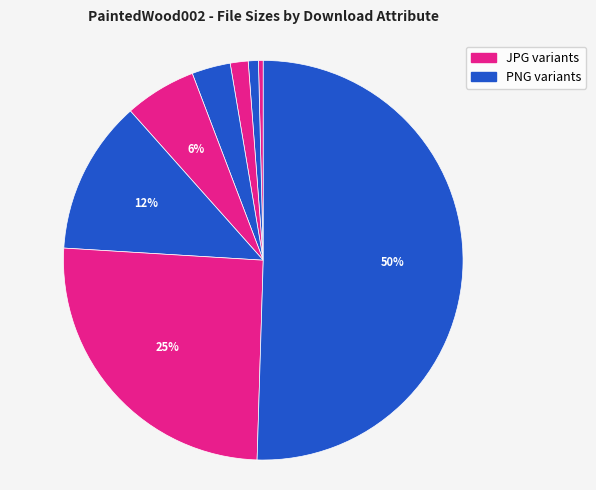

How many slices are in this pie chart?

8